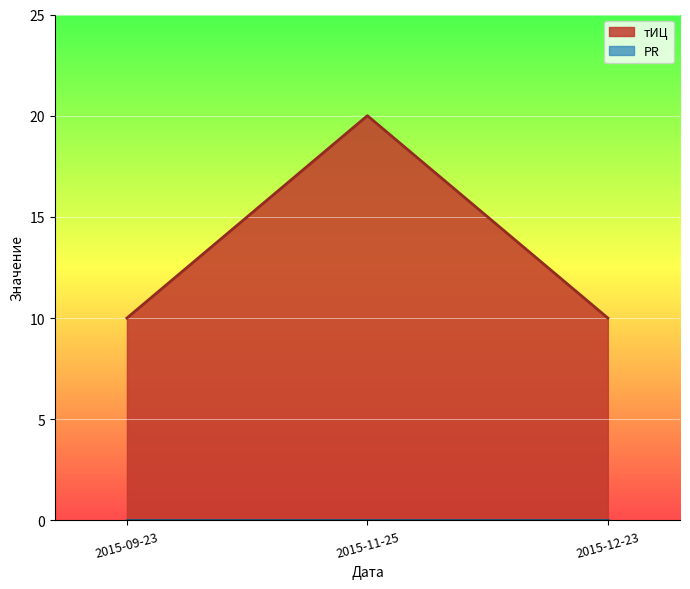

Reading right to left, list all the values displayed in this chart.

2015-12-23=10	2015-11-25=20	2015-09-23=10